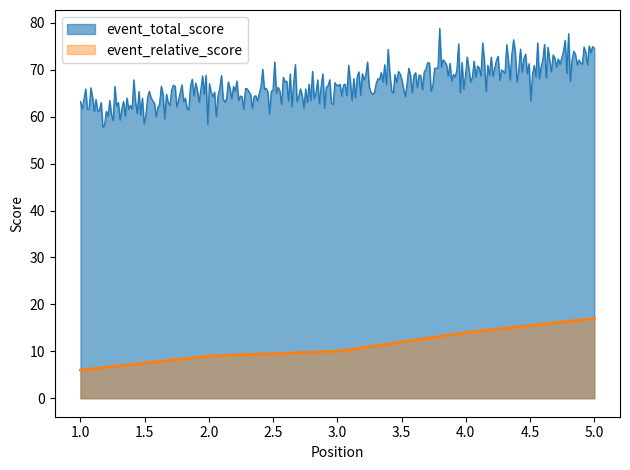

What is the value of the event_total_score point at the 3rd from the left?

66